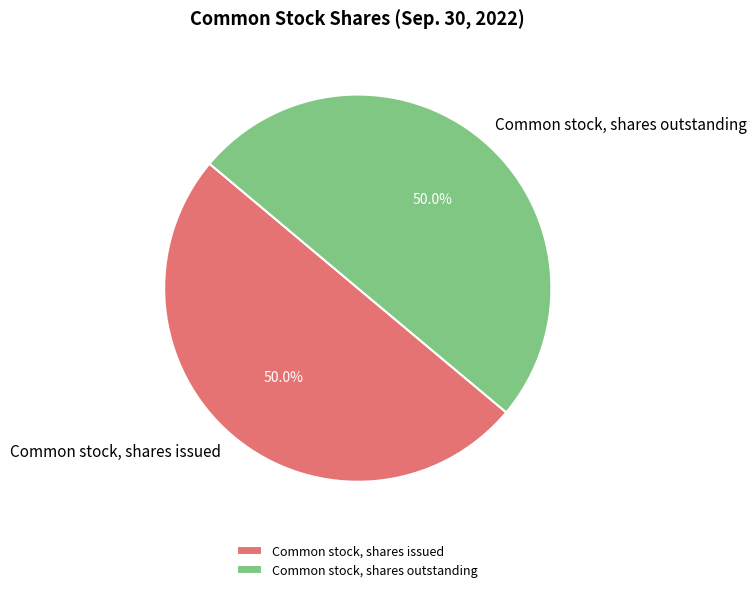

What is the ratio of the value at Common stock, shares issued to the value at Common stock, shares outstanding?

1.0